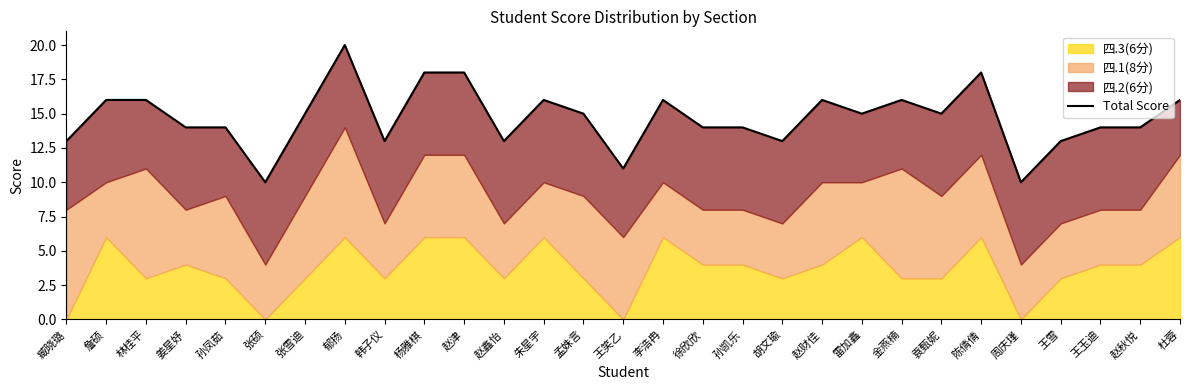

At which label is the value closest to 15?

张雪迪